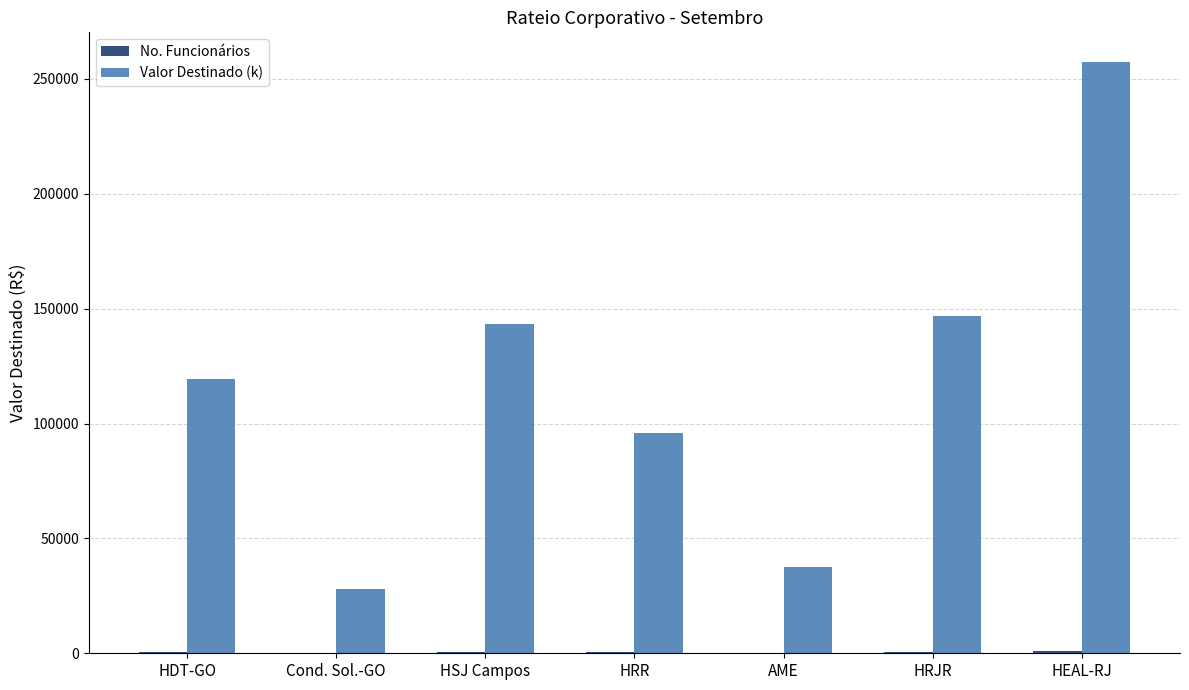

The value of Valor Destinado (k) at HEAL-RJ is 257439.5. True or false?

True